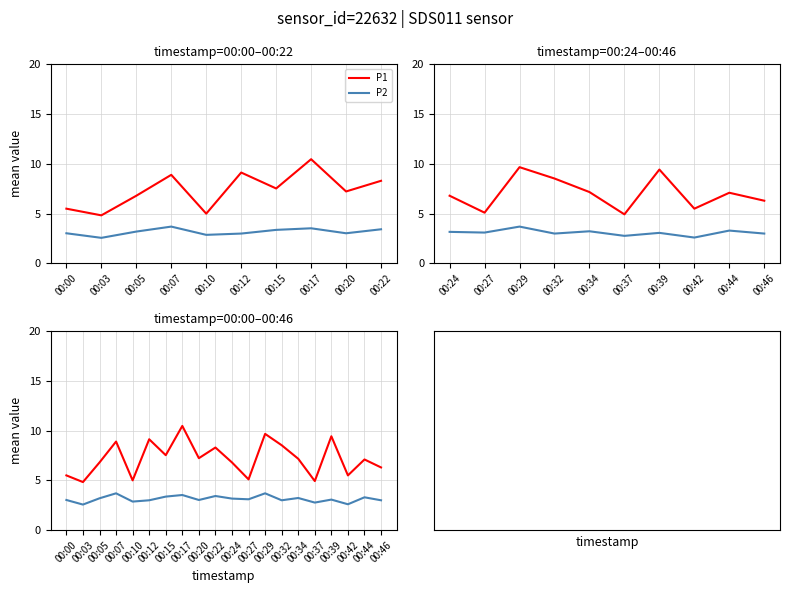

What position from the left is 13?

14